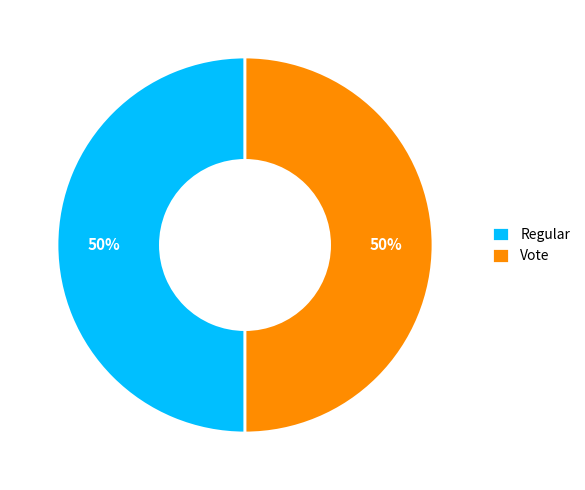

Approximately how many times larger is the value at Regular compared to Vote?

1.0